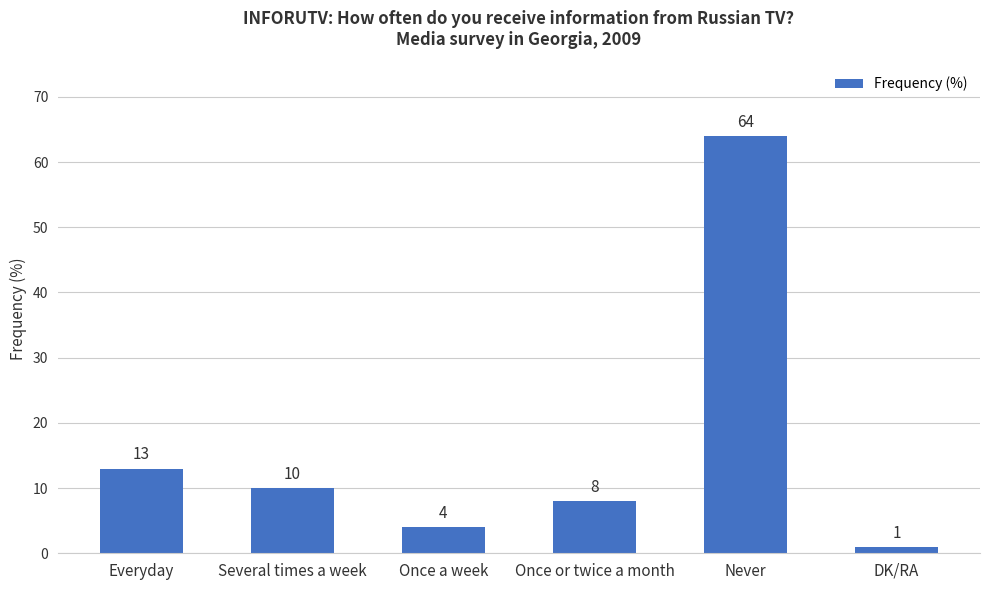

What is the difference between the values at Several times a week and DK/RA?

9